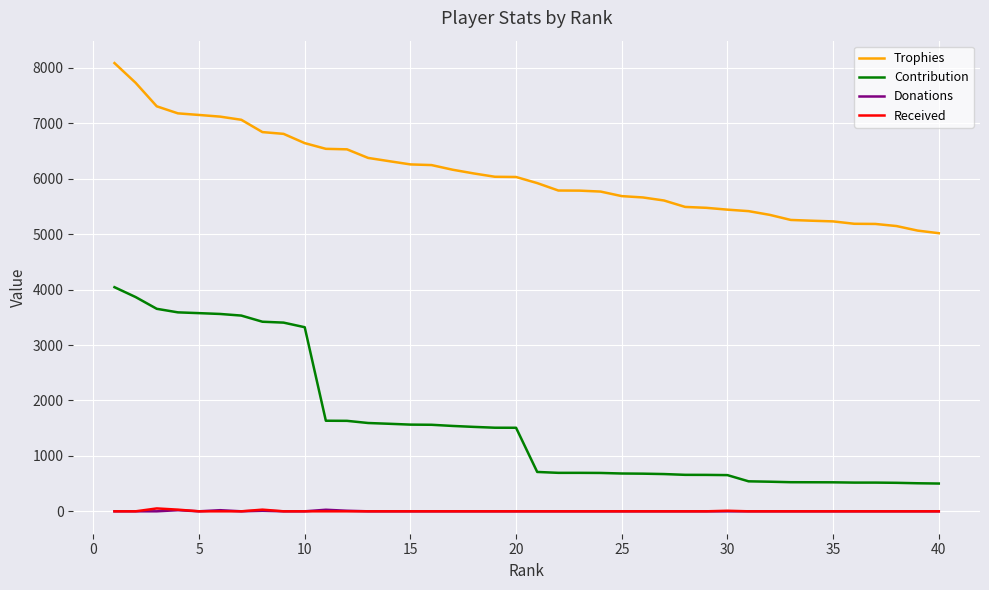

True or false: Donations and Contribution intersect in this chart.

False